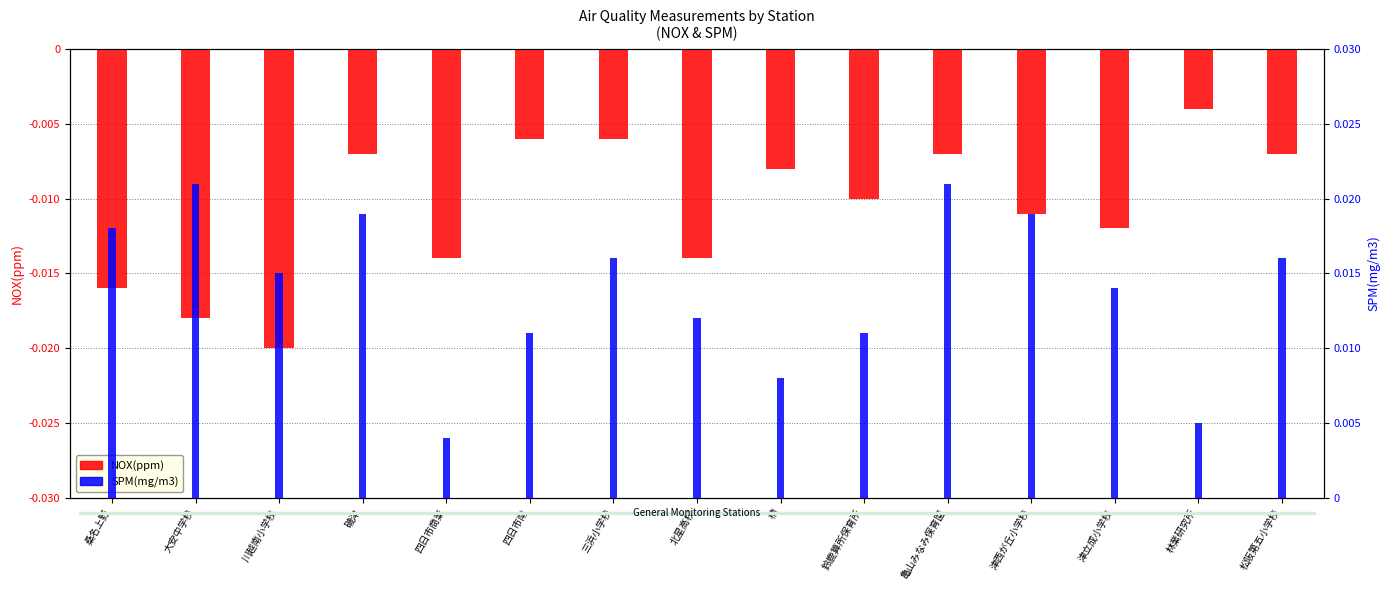

Which label corresponds to the smallest value in the chart?

川越南小学校